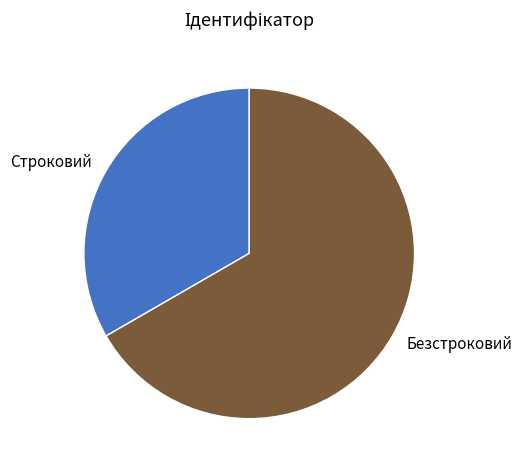

Rank the categories by value from highest to lowest.

Безстроковий, Строковий